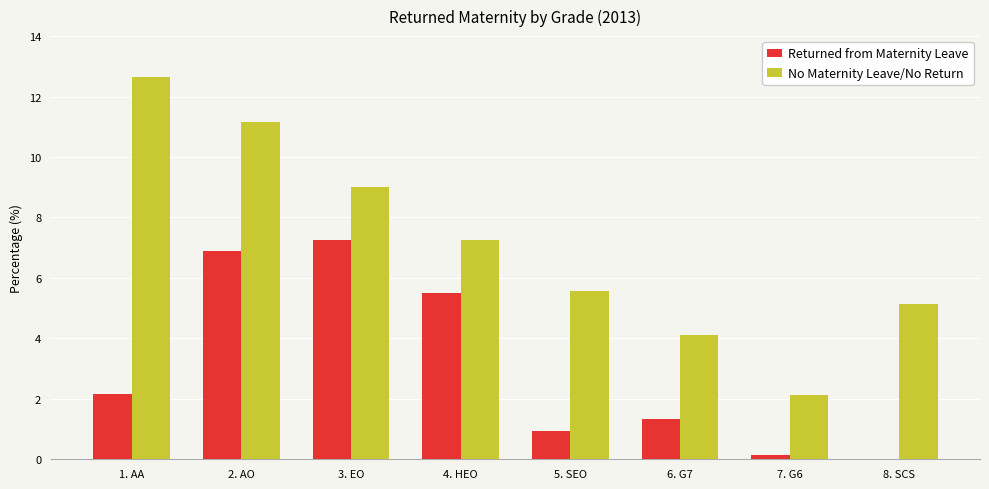

At which category is the sum across all series the highest?

2. AO